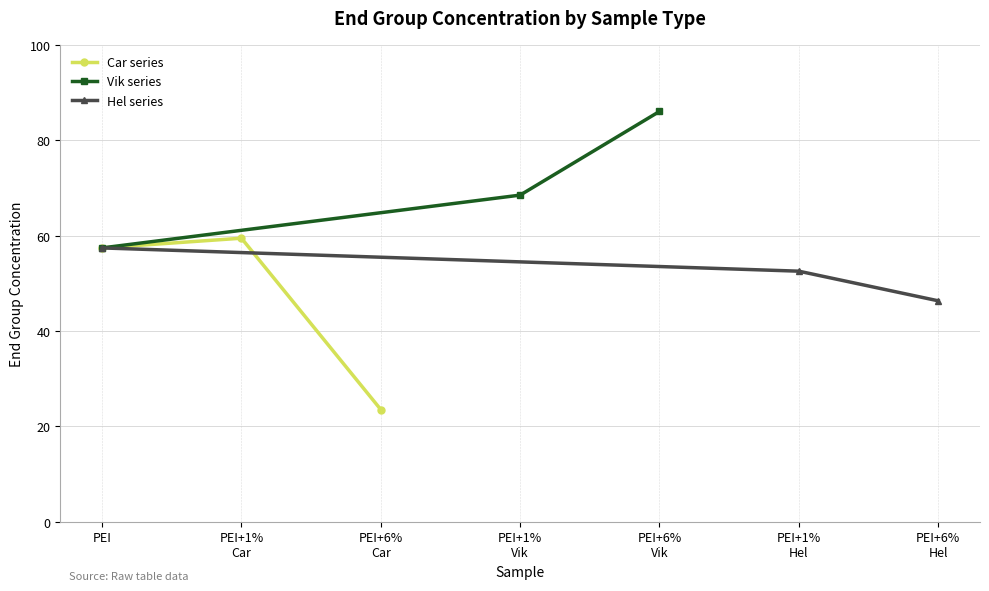

What are all the series names shown in the legend?

Car series, Vik series, Hel series